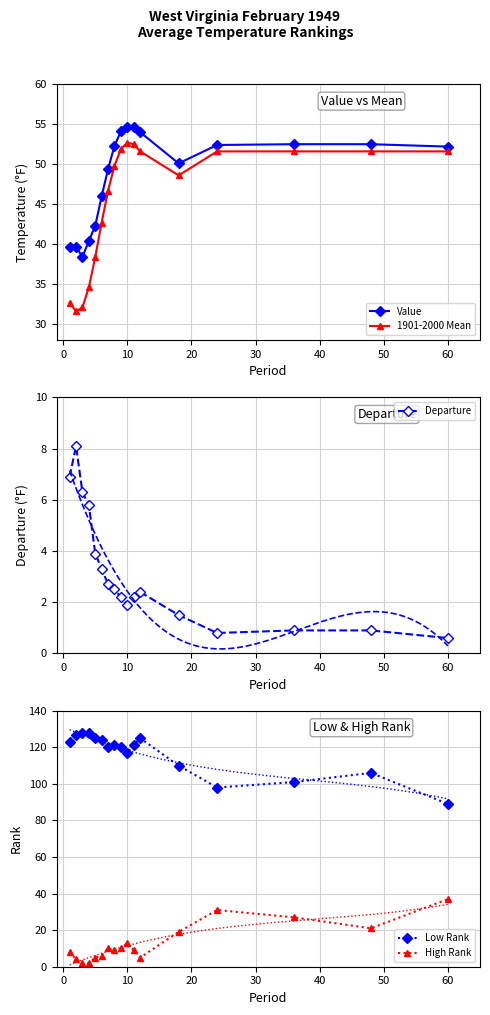

What is the minimum value for Value?

38.4